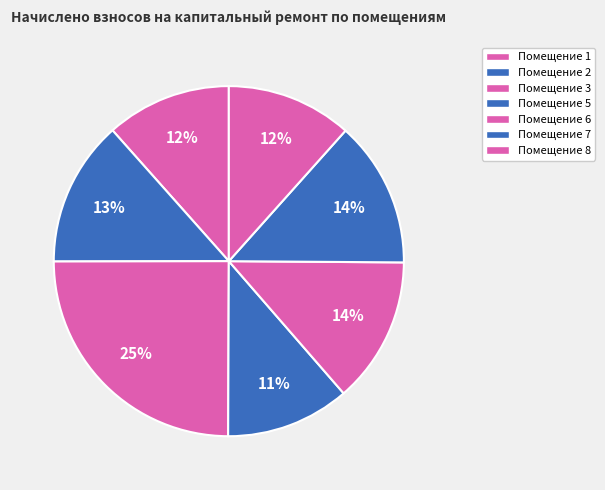

Count the number of slices in the pie.

7